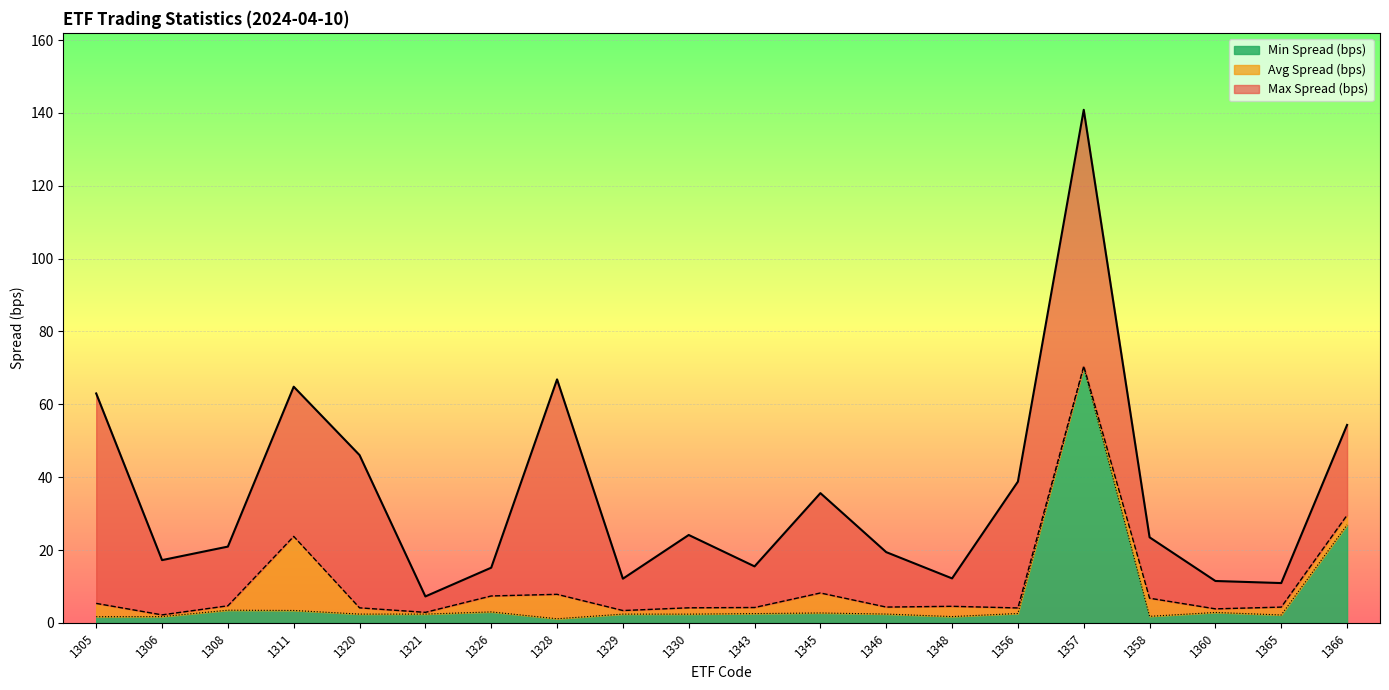

Where is Avg Spread (bps) nearest to the value 36?

1366